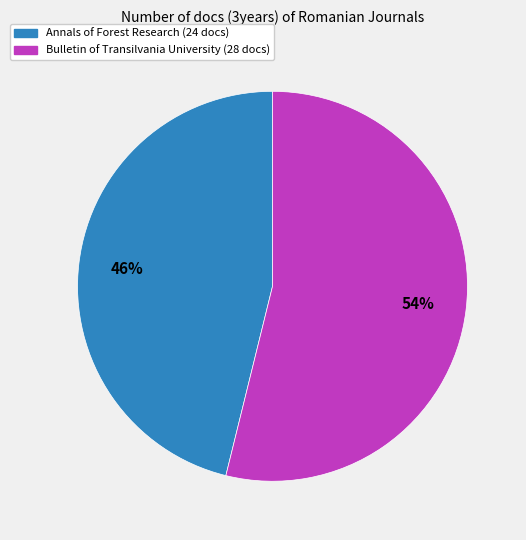

To the nearest percent, what is the difference between the largest and smallest slice percentages?

8%